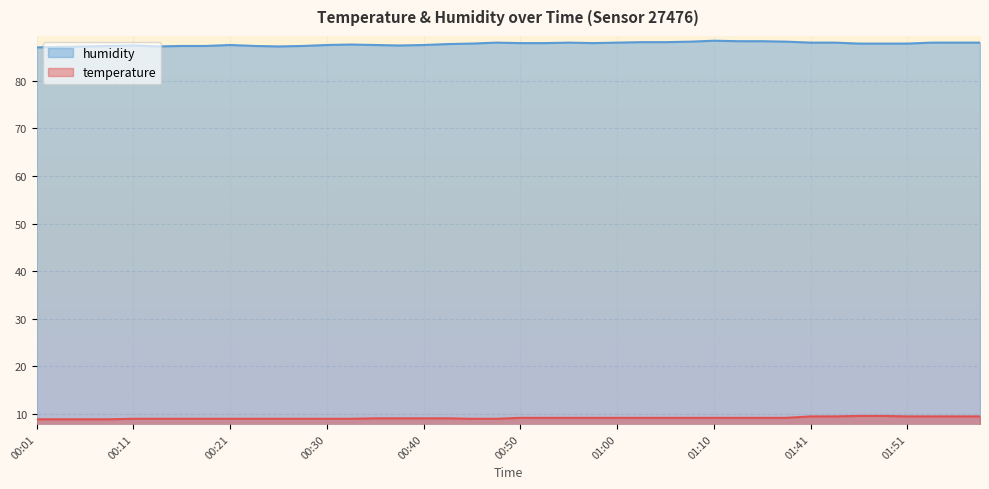

What is the approximate value of temperature at 01:05?

9.2